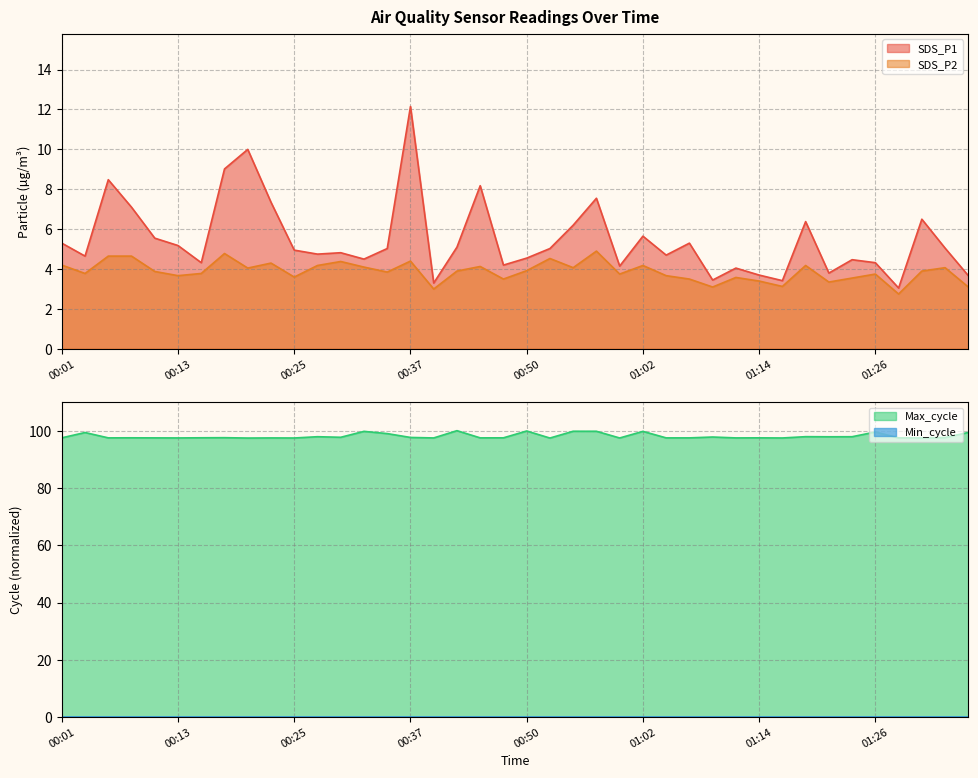

Is the value of Max_cycle at 00:45 greater than the value of SDS_P1 at 00:06?

Yes